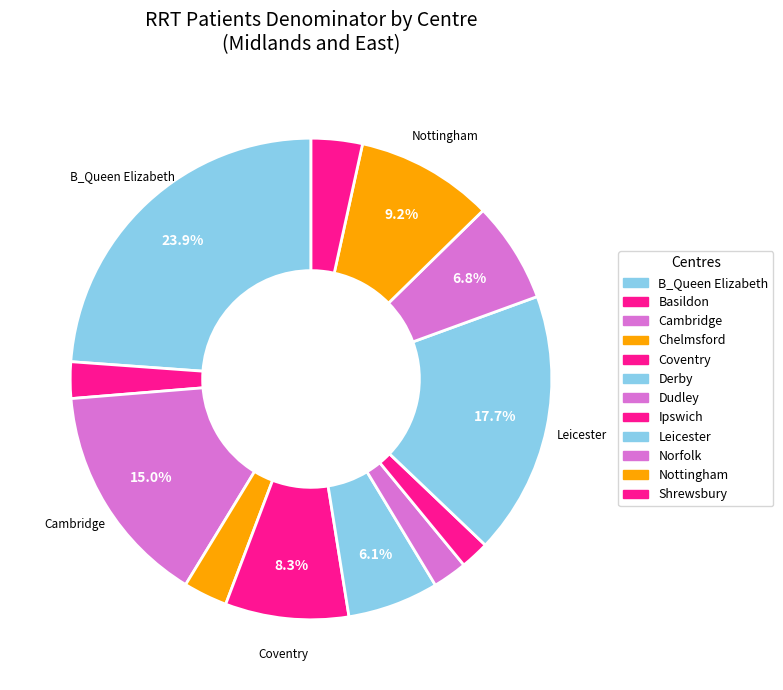

Is there any slice that represents more than half of the pie?

No